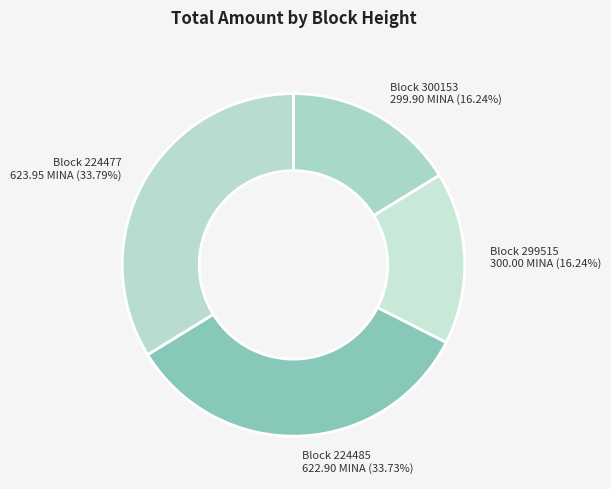

What is the smallest slice in the pie chart?

300153